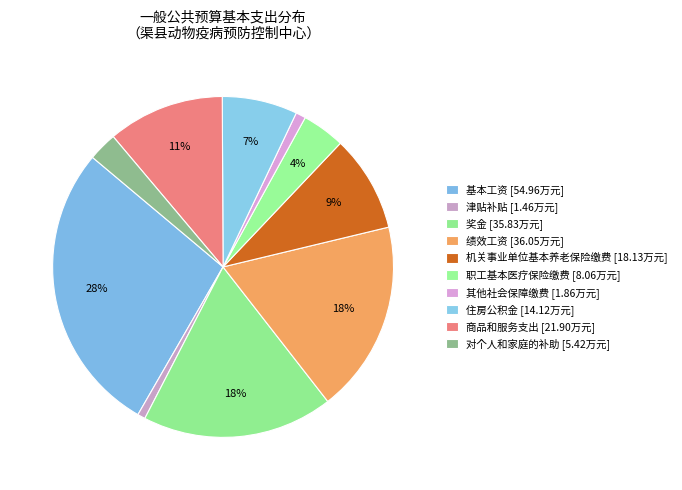

How many slices are in this pie chart?

10